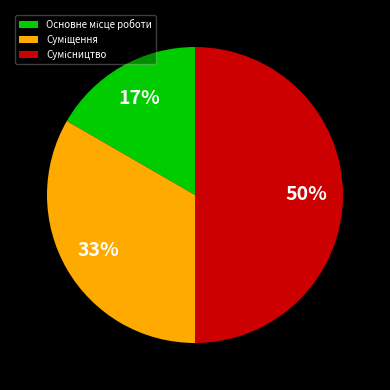

To the nearest percent, what is the average slice percentage?

33%